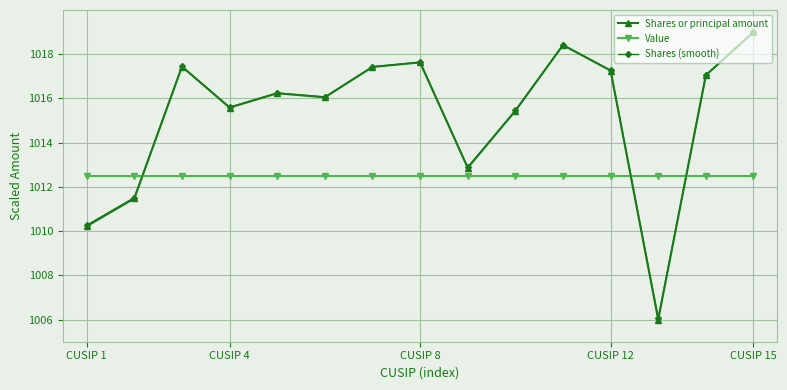

At how many categories does at least one series exceed 1010?

15